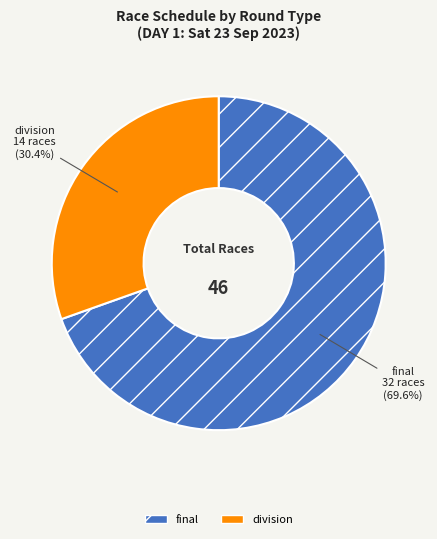

Does final account for over 50% of the chart?

Yes